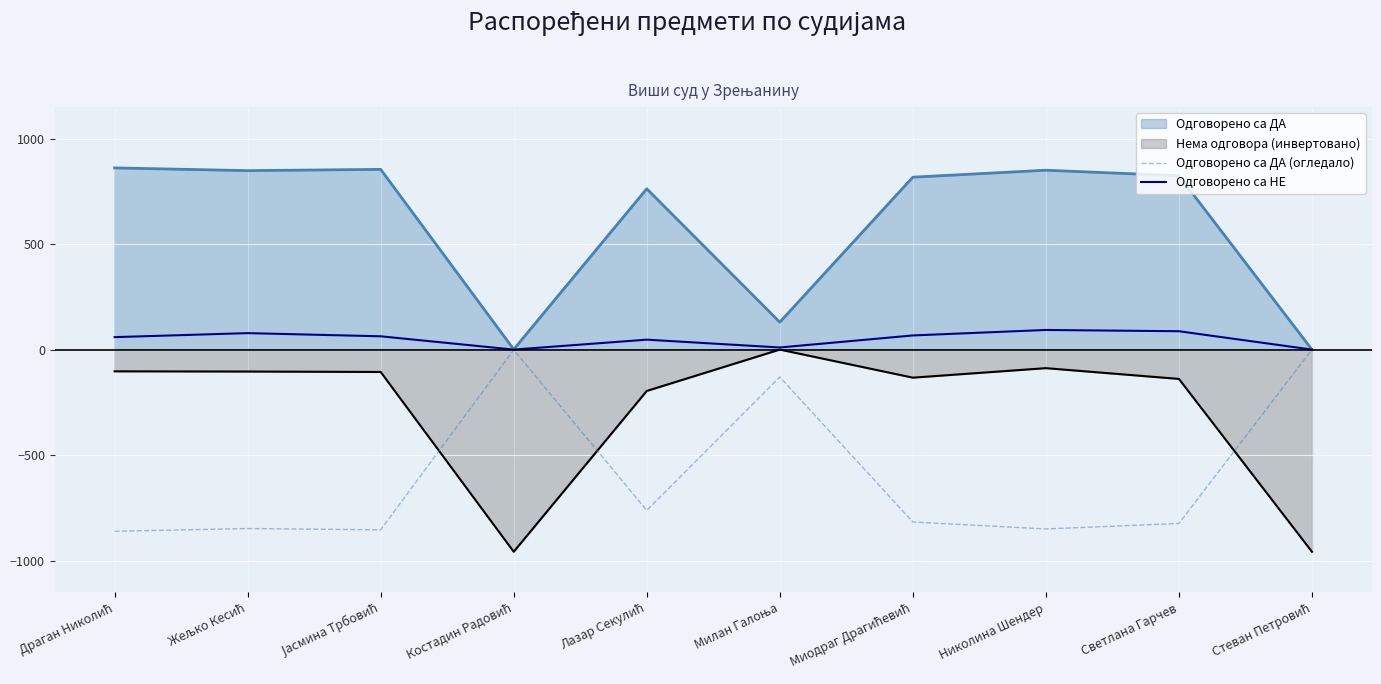

At which label is Одговорено са ДА (огледало) closest to -430?

Милан Галоња